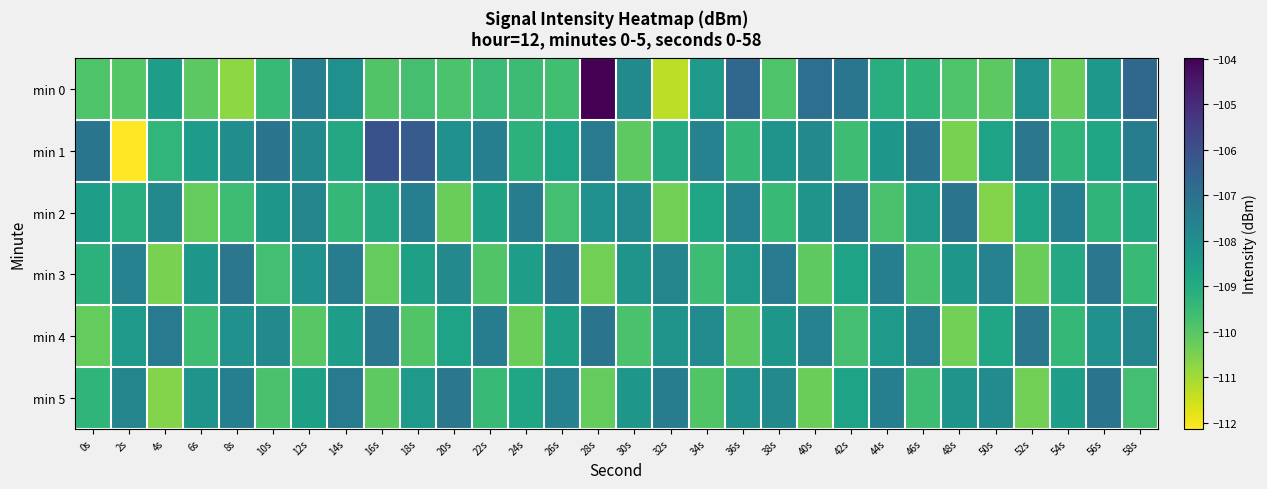

How many categories are shown in the chart?

30